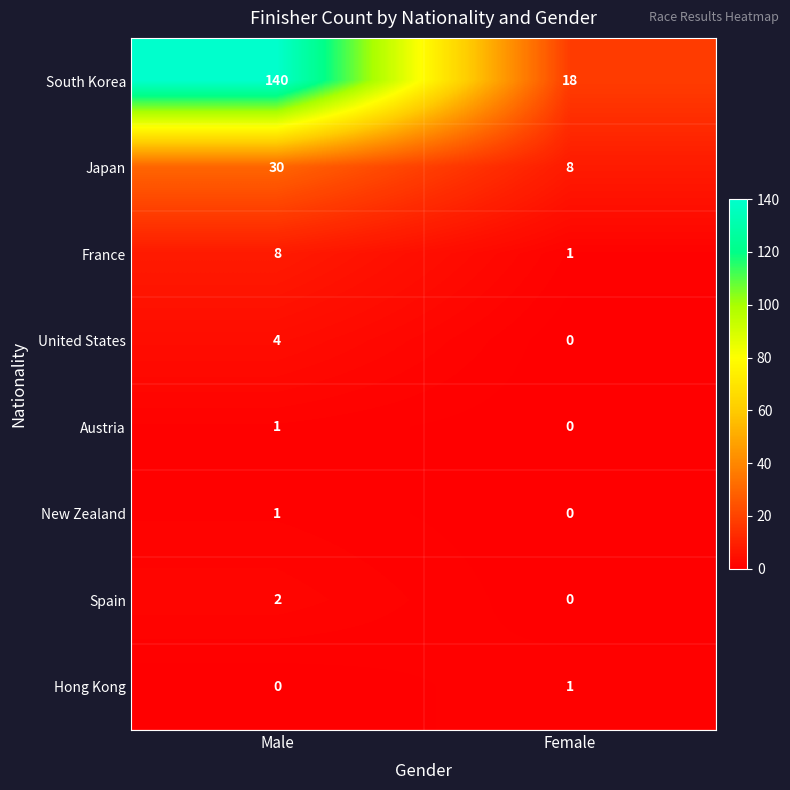

At how many categories does at least one series exceed 64?

1